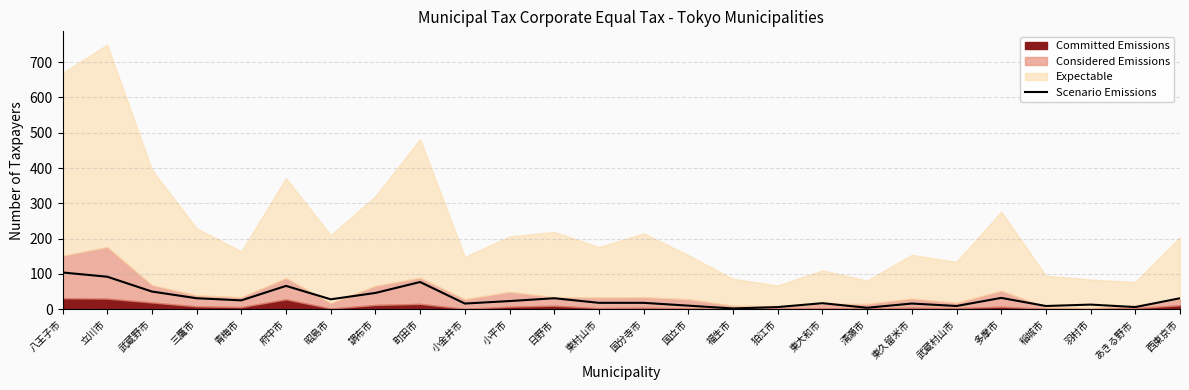

What is the label of the 10th point from the left?

小金井市